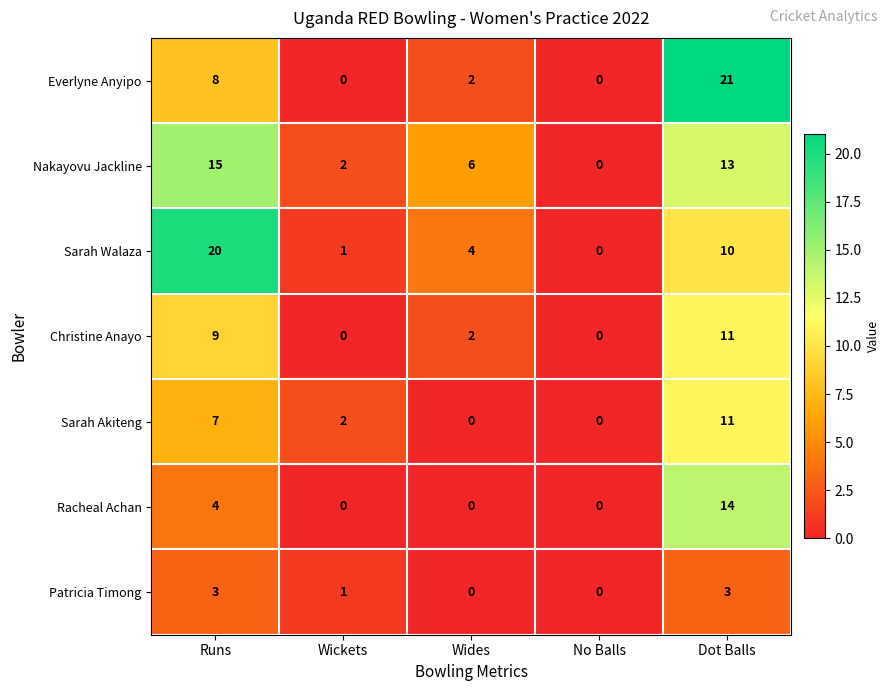

The value of Nakayovu Jackline at No Balls is 0. True or false?

True